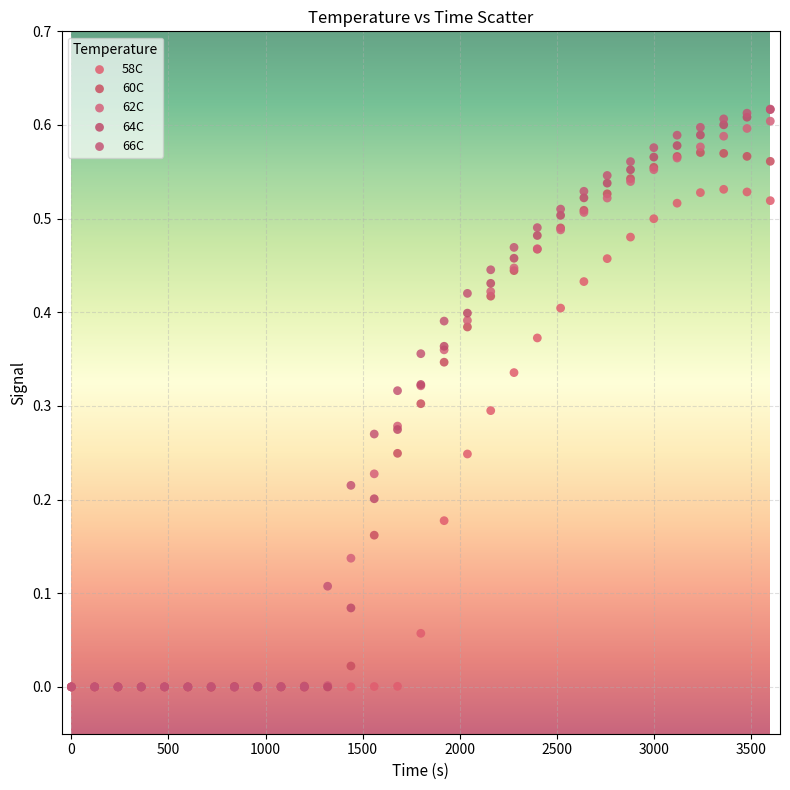

What are all the series names shown in the legend?

58C, 60C, 62C, 64C, 66C